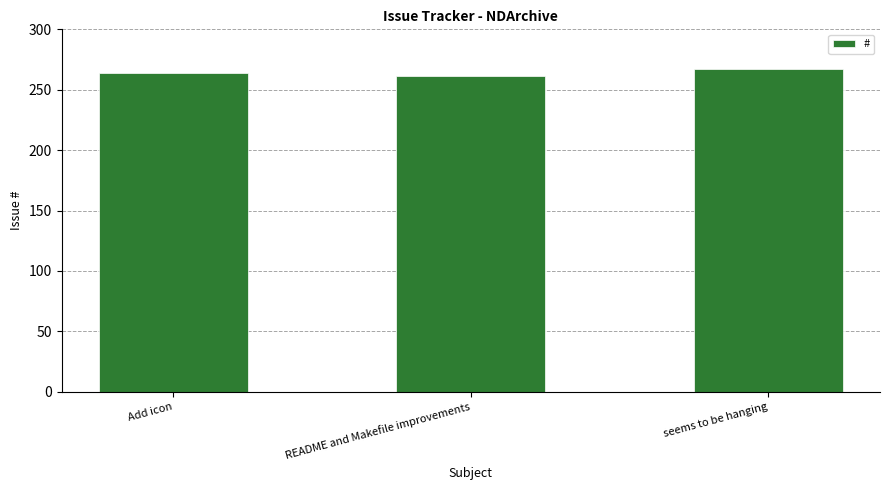

Reading right to left, what are all the values shown in this chart?

seems to be hanging=267	README and Makefile improvements=261	Add icon=264